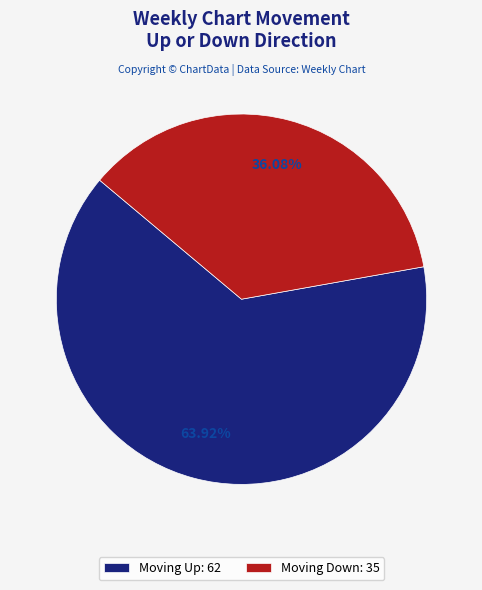

Which has a higher value, Moving Up: 62 or Moving Down: 35?

Moving Up: 62